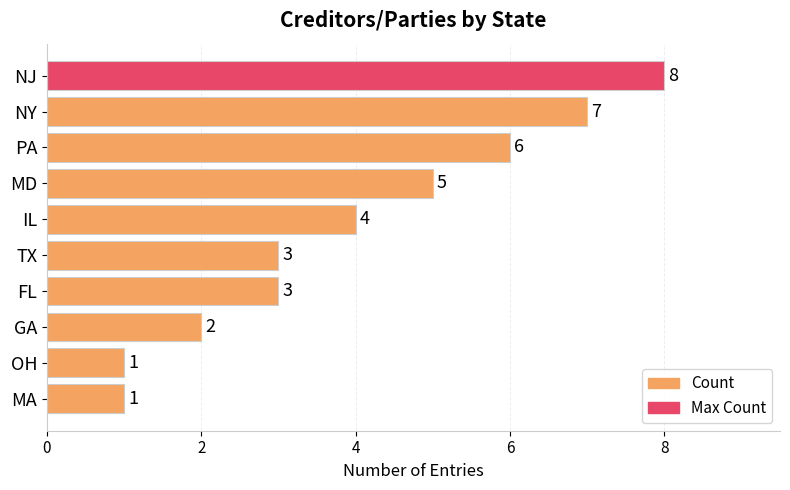

What is the difference between the maximum and minimum values?

7